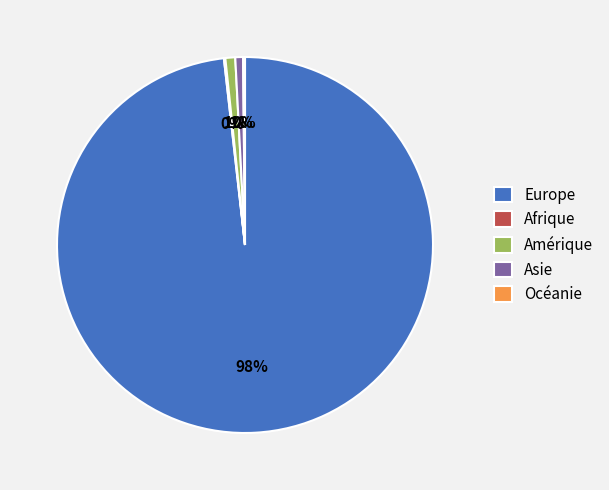

Between Europe and Asie, which is larger?

Europe